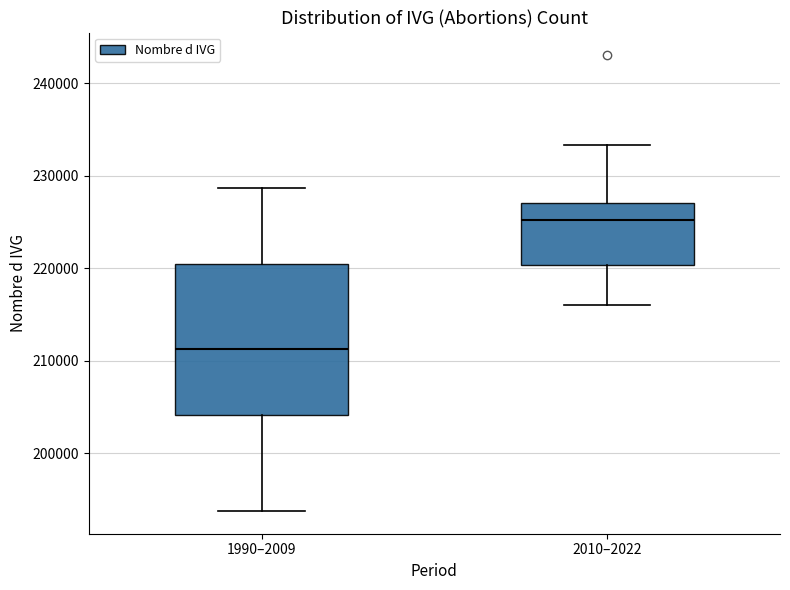

Which box's median line is the lowest?

1990–2009